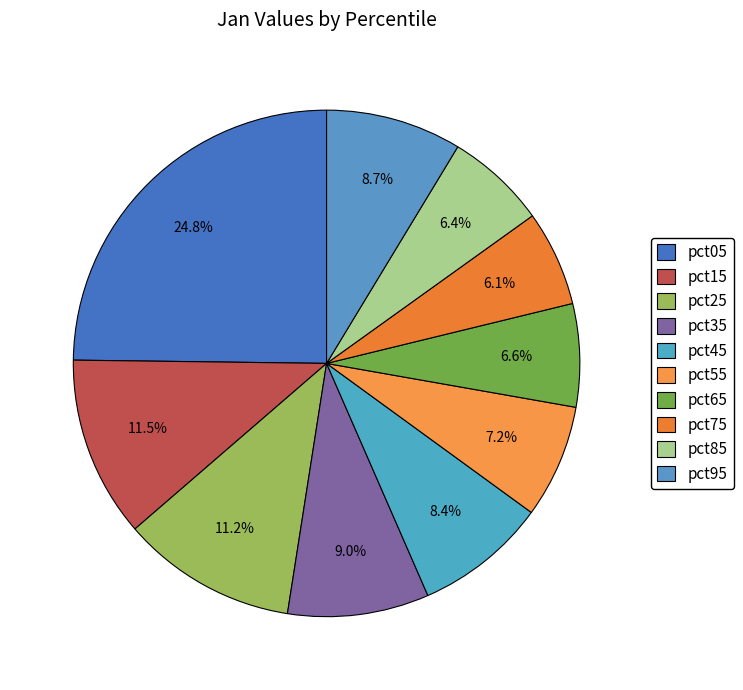

How much of the chart is everything except pct75?

93.9%